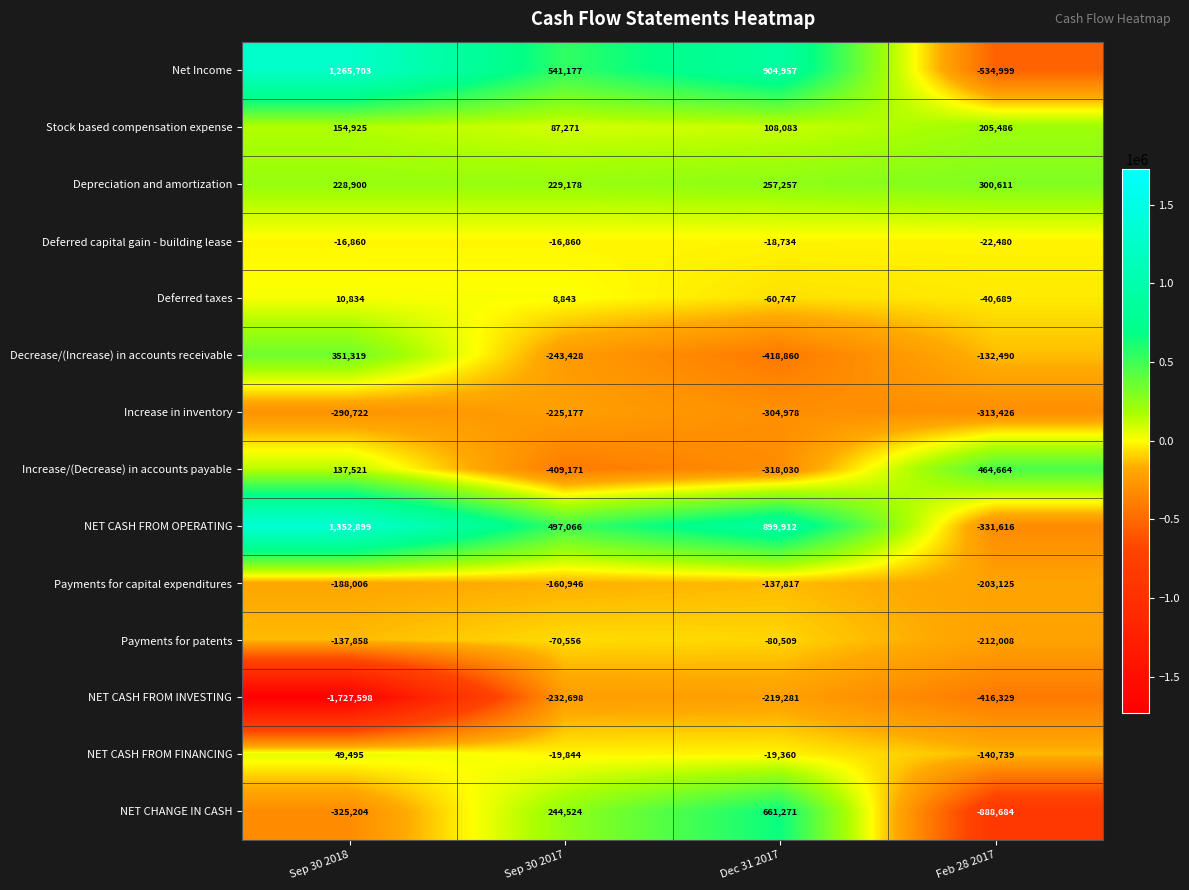

Is it true that Payments for capital expenditures equals -137817 at Dec 31 2017?

True